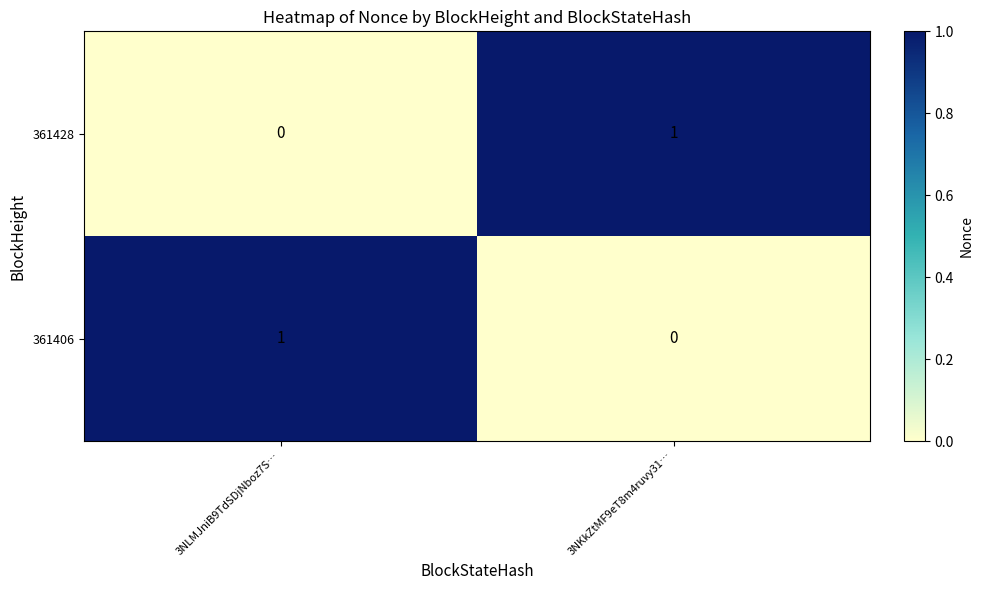

Reading left to right, extract all data points from this chart.

361428: 3NLMJniB9TdSDjNboz7S…=0	3NKkZtMF9eT8m4ruvy31…=1
361406: 3NLMJniB9TdSDjNboz7S…=1	3NKkZtMF9eT8m4ruvy31…=0